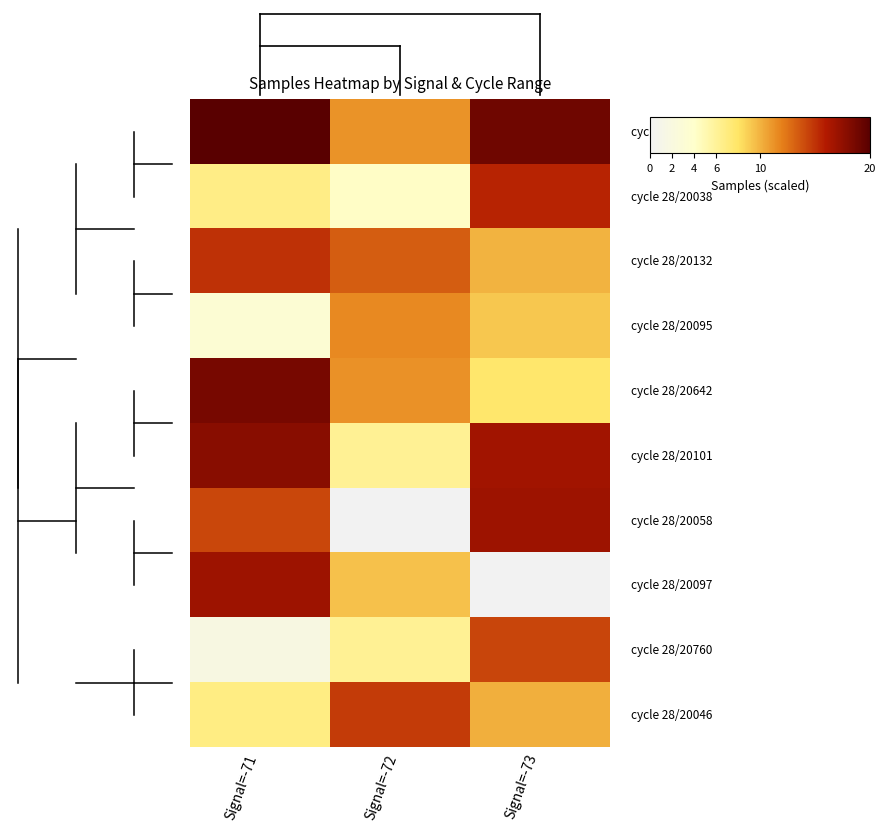

Which series changed the most between Signal=-72 and Signal=-73?

6